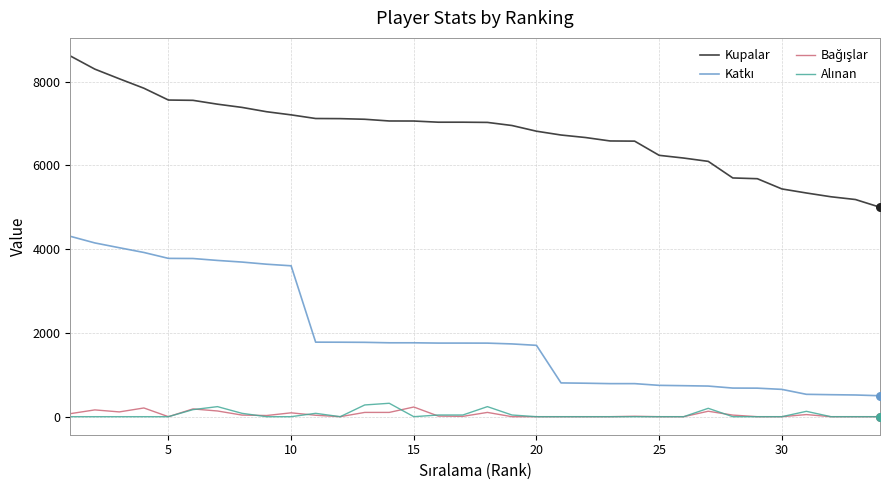

Which series has the largest total across all categories?

Kupalar